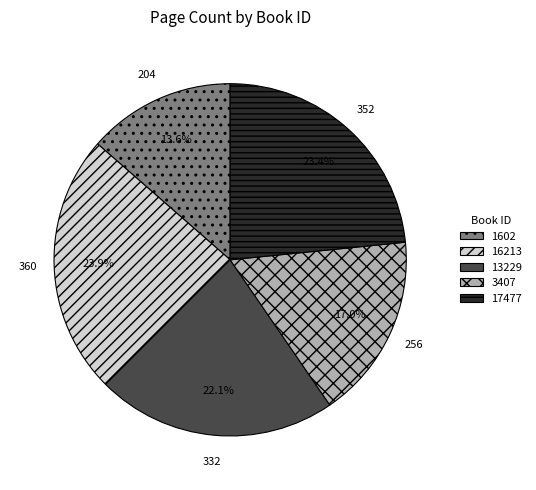

Combined, do 3407 and 17477 account for over 50%?

No